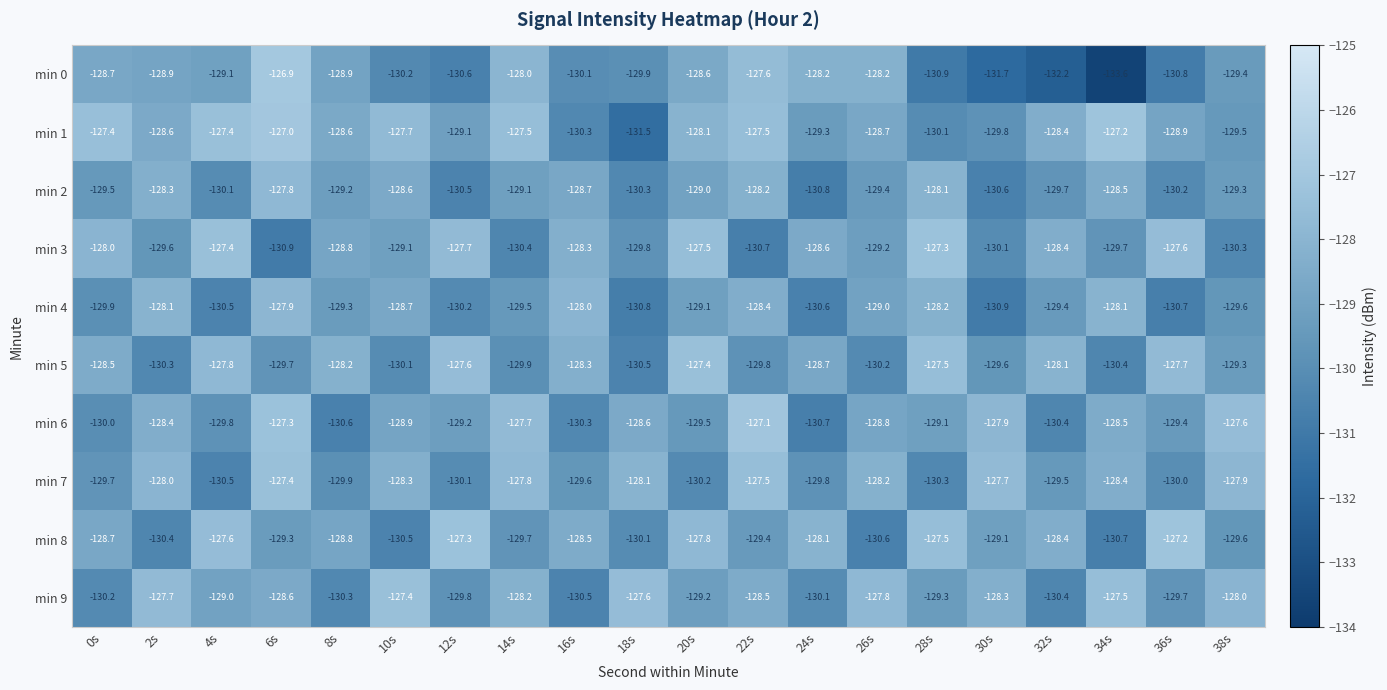

What is the difference between the highest and lowest values at 14s?

2.9